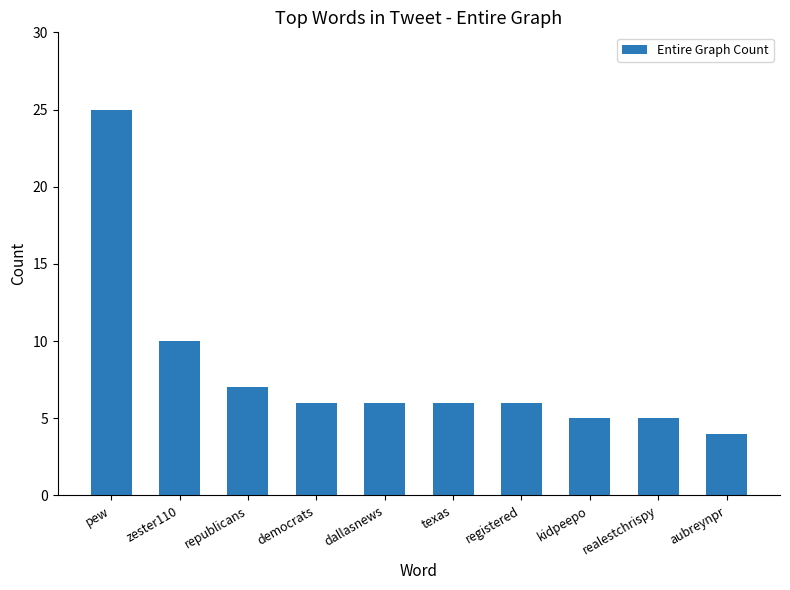

At which category does the chart reach its peak across all series?

pew